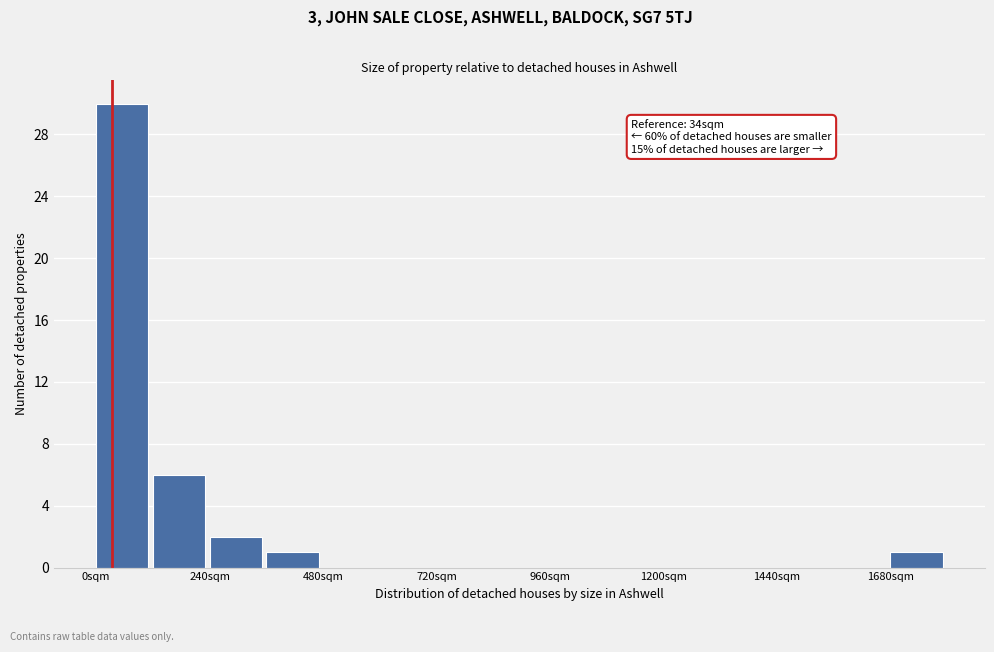

Around what value on the x-axis is the tallest bar? Give the approximate position of its centre, as read against the axis.

50